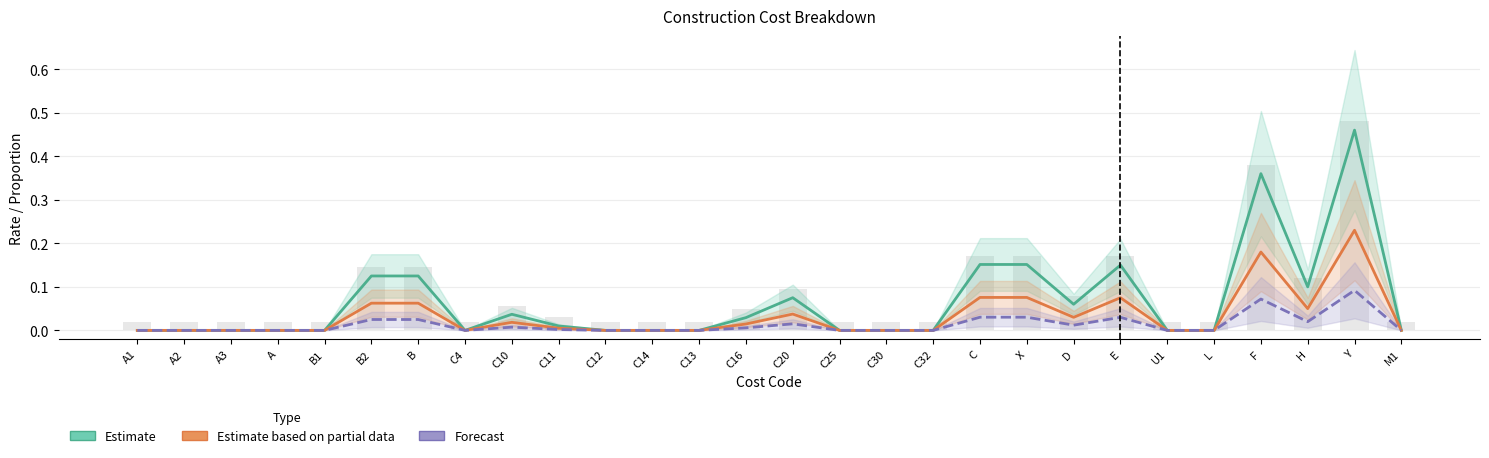

Reading right to left, list all the values displayed in this chart.

Estimate: 0.0	0.5	0.1	0.4	0.0	0.0	0.1	0.1	0.2	0.2	0.0	0.0	0.0	0.1	0.0	0.0	0.0	0.0	0.0	0.0	0.0	0.1	0.1	0.0	0.0	0.0	0.0	0.0
Estimate based on partial data: 0.0	0.2	0.1	0.2	0.0	0.0	0.1	0.0	0.1	0.1	0.0	0.0	0.0	0.0	0.0	0.0	0.0	0.0	0.0	0.0	0.0	0.1	0.1	0.0	0.0	0.0	0.0	0.0
Forecast: 0.0	0.1	0.0	0.1	0.0	0.0	0.0	0.0	0.0	0.0	0.0	0.0	0.0	0.0	0.0	0.0	0.0	0.0	0.0	0.0	0.0	0.0	0.0	0.0	0.0	0.0	0.0	0.0